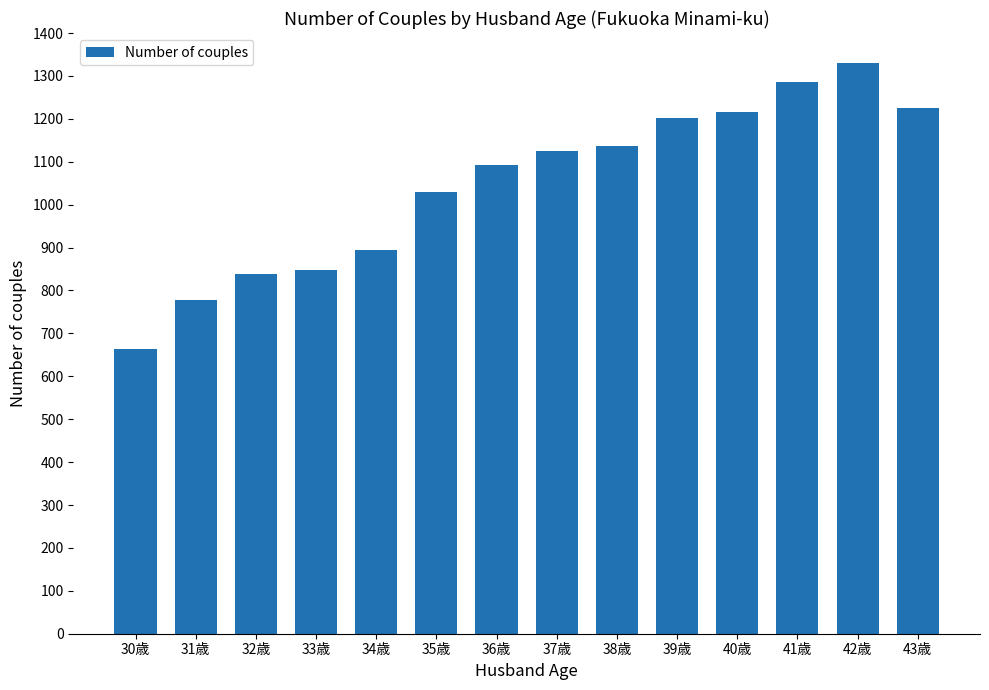

What value does the data have at 31歳?

777